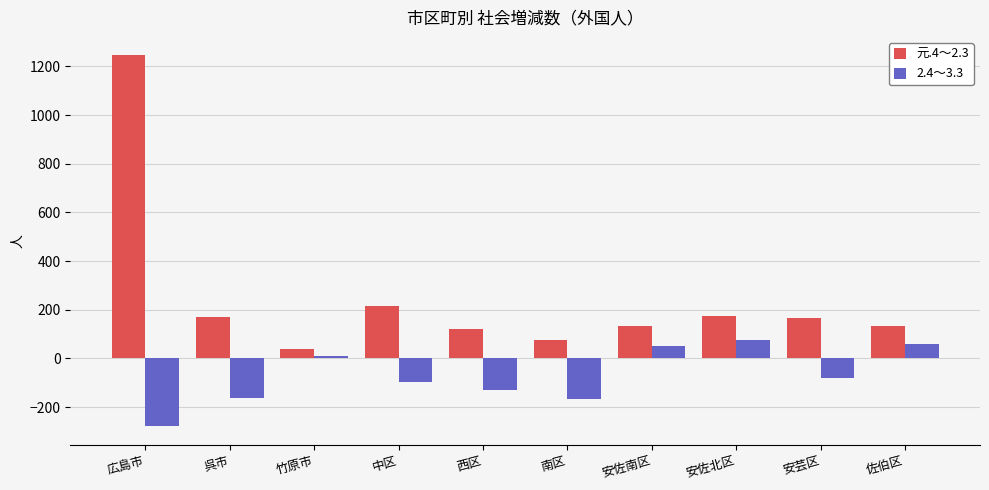

How many series are shown in this chart?

2